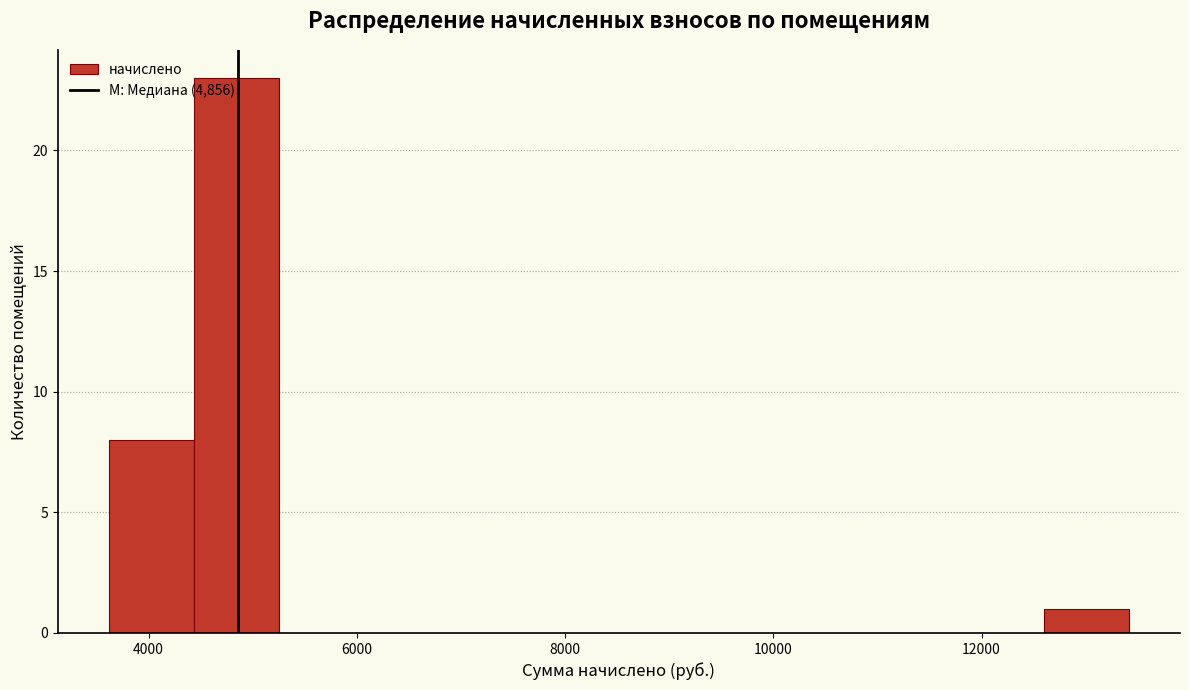

Over which range of the x-axis is the bar tallest?

4400 to 5200